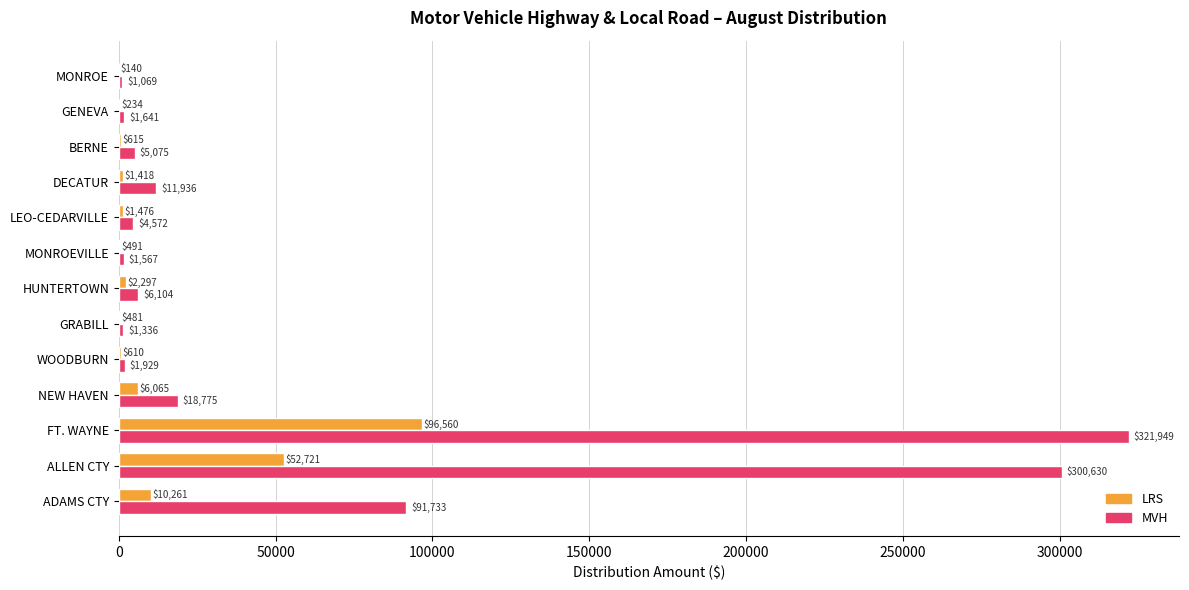

True or false: LRS has a value of 491.2 at MONROEVILLE.

True